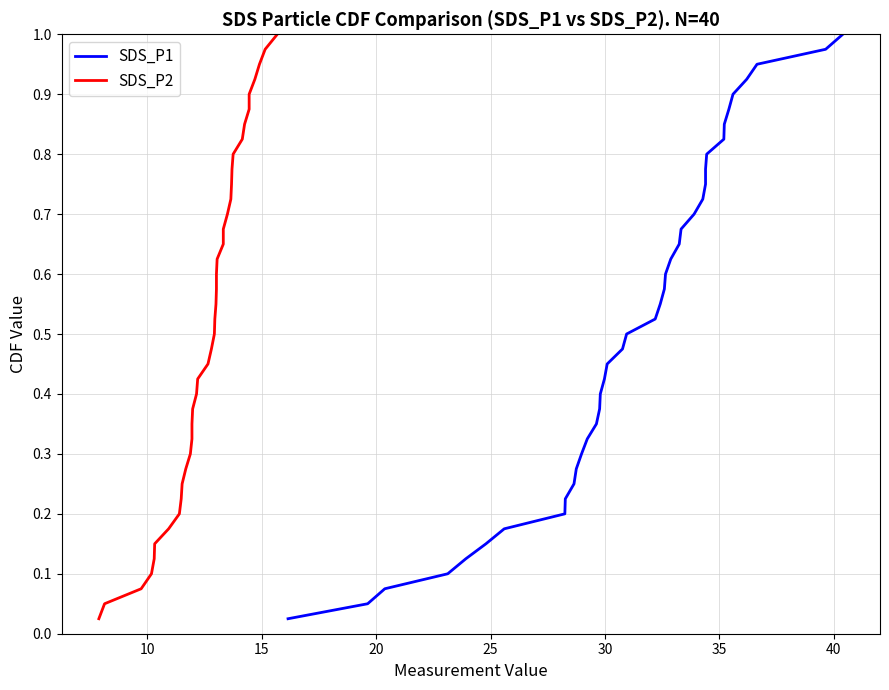

Does the chart display data point markers on the line(s)?

No